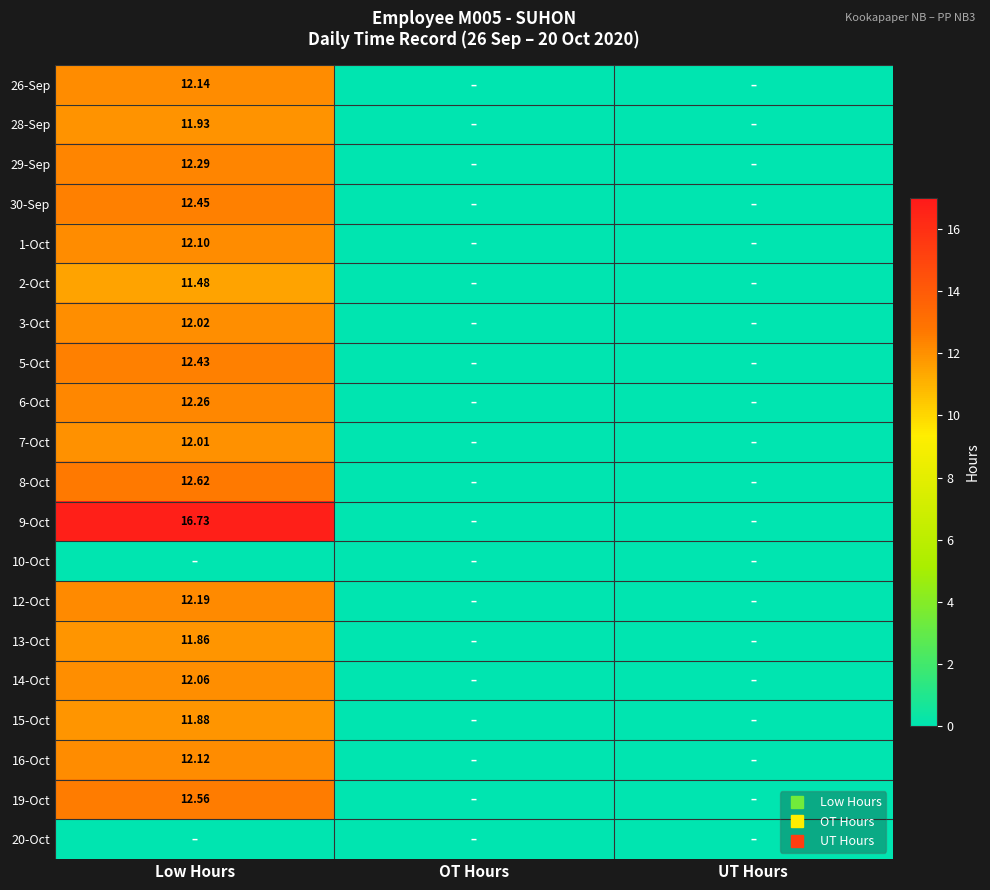

Is the value of 19-Oct at UT Hours greater than the value of 3-Oct at UT Hours?

No